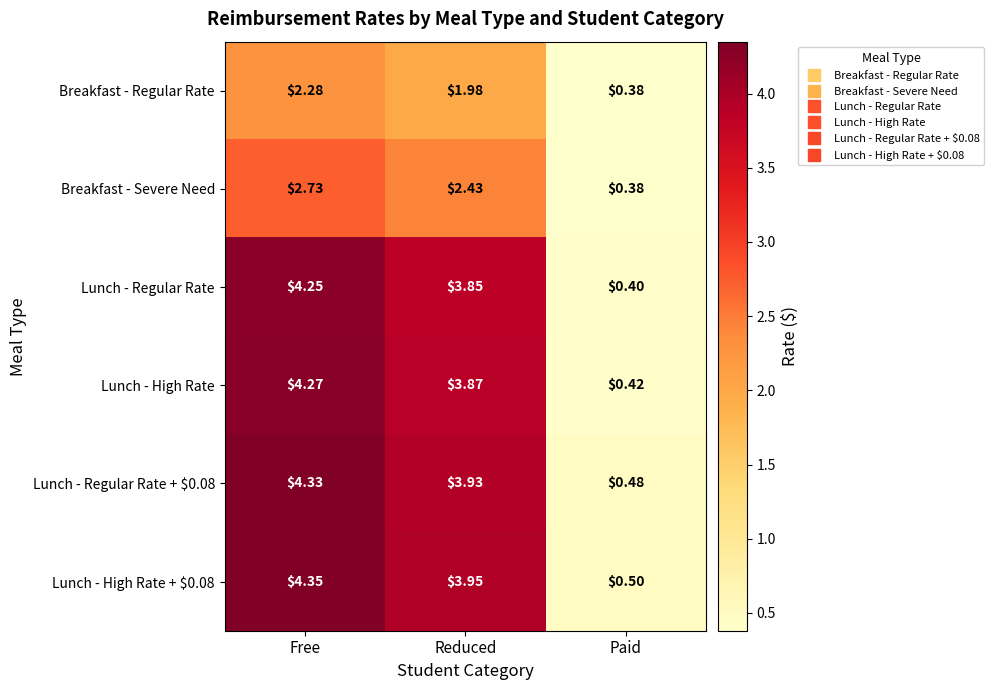

Which category has the lowest value in the Lunch - Regular Rate + $0.08 series?

Paid